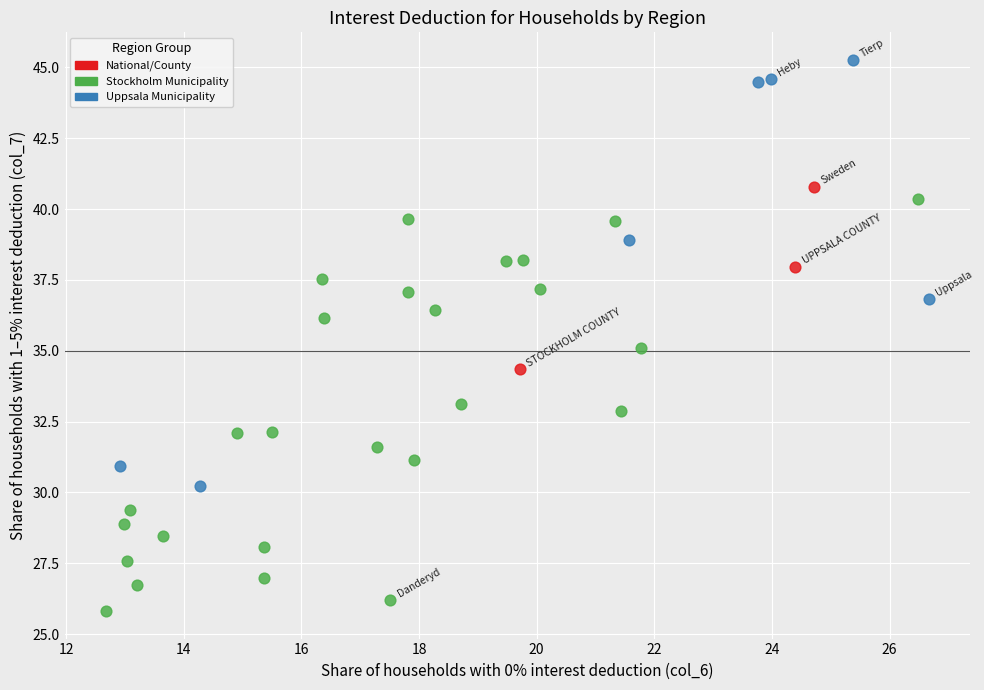

Which series contains the highest Y value?

Uppsala Municipality